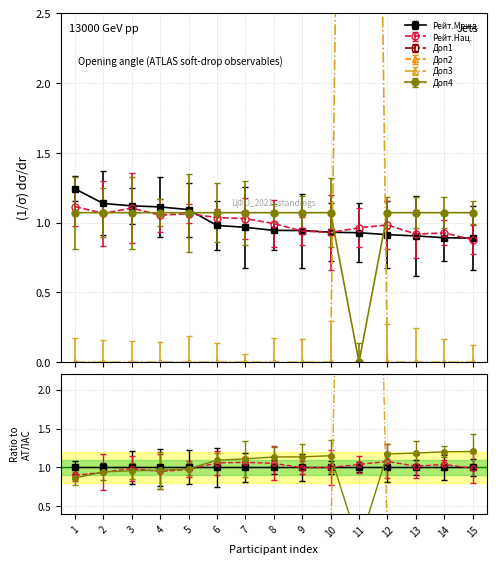

Which has a higher value, 6 or 4?

4